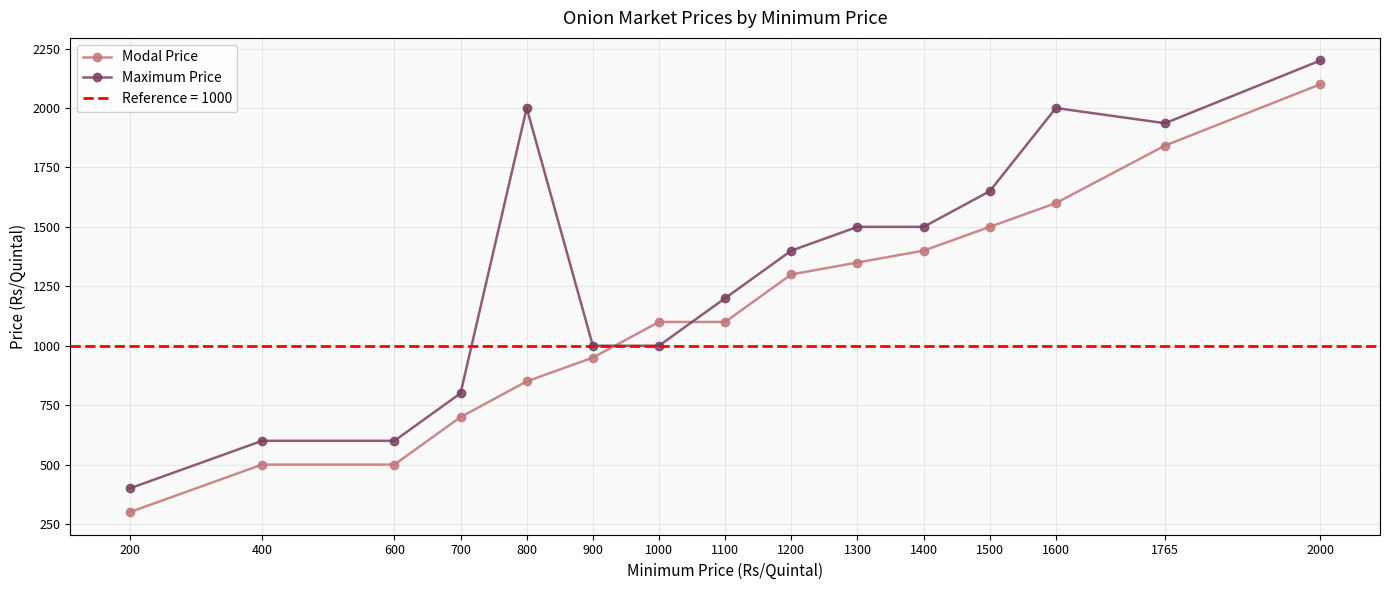

The value of Maximum Price at 1100 is 1591. True or false?

False